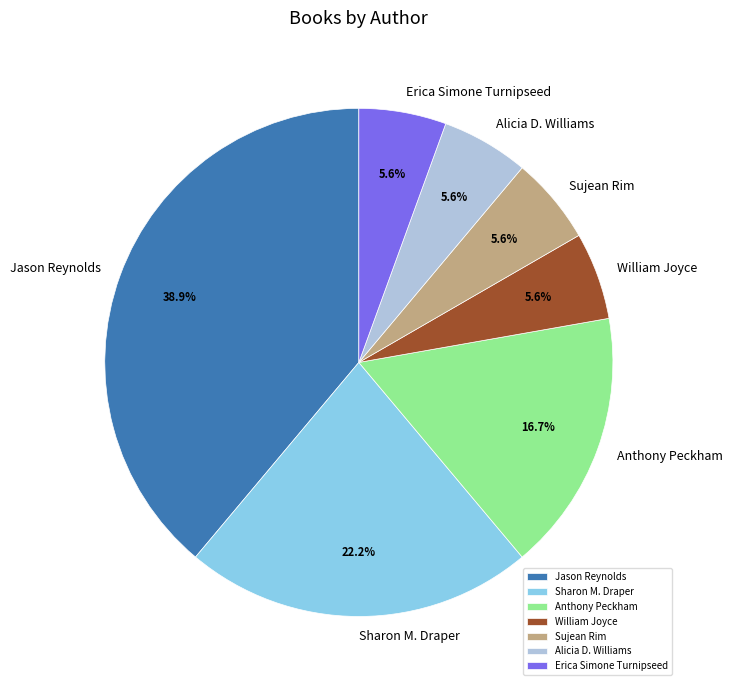

Combined, do Jason Reynolds and Sharon M. Draper account for over 50%?

Yes